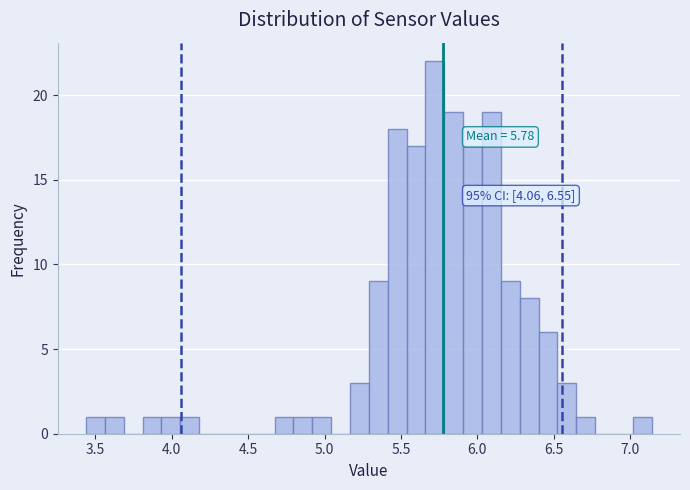

Read against the x-axis, roughly where is the centre of the tallest bar?

5.70